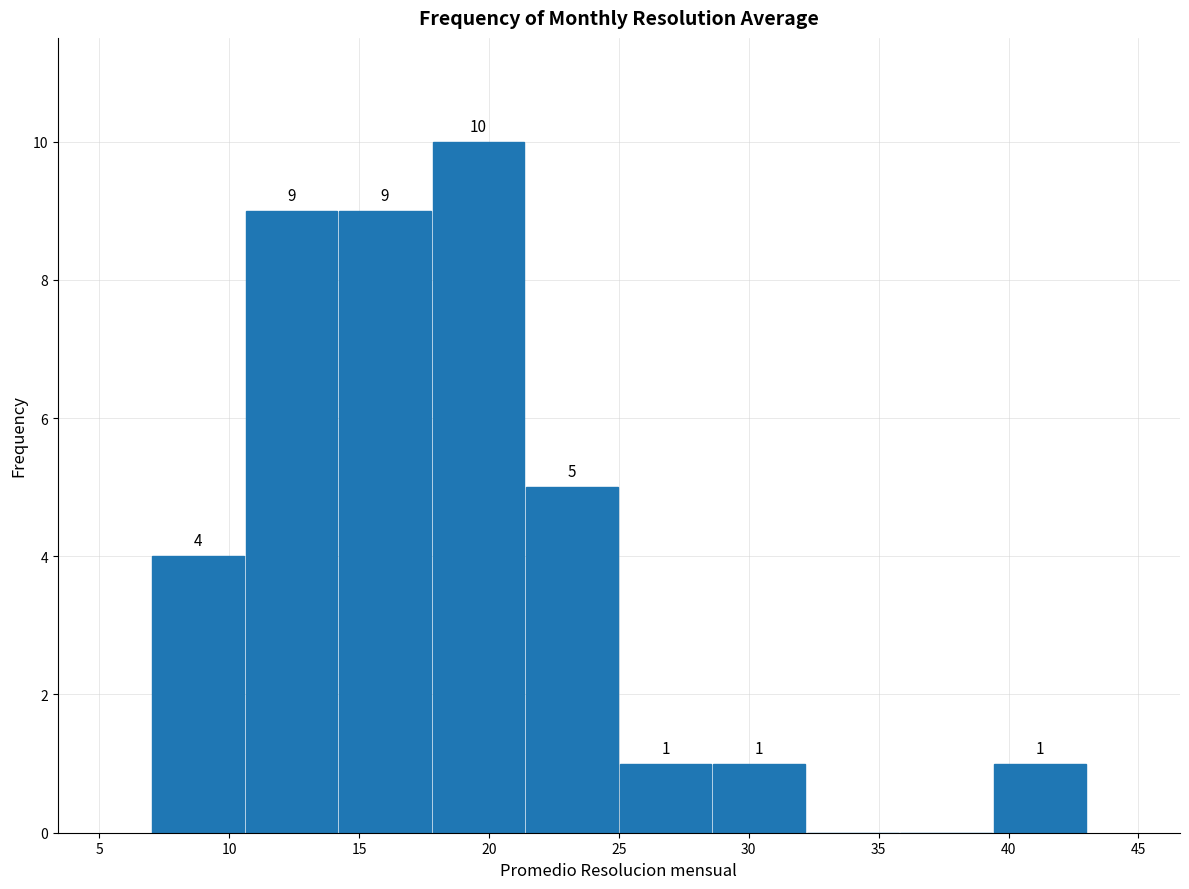

Which range on the x-axis has the tallest bar?

17.8 to 21.4